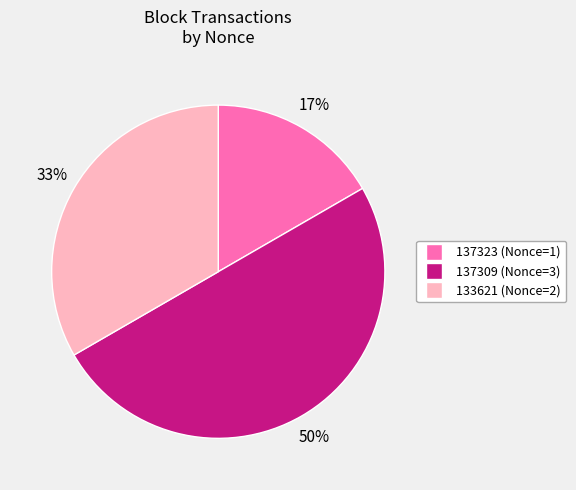

To the nearest percent, what portion does 133621 (Nonce=2) represent?

33%